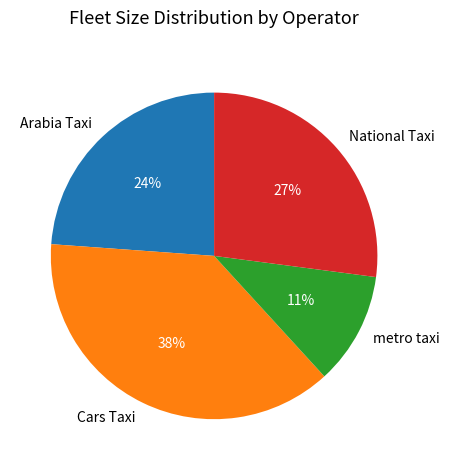

How many segments does this pie chart have?

4